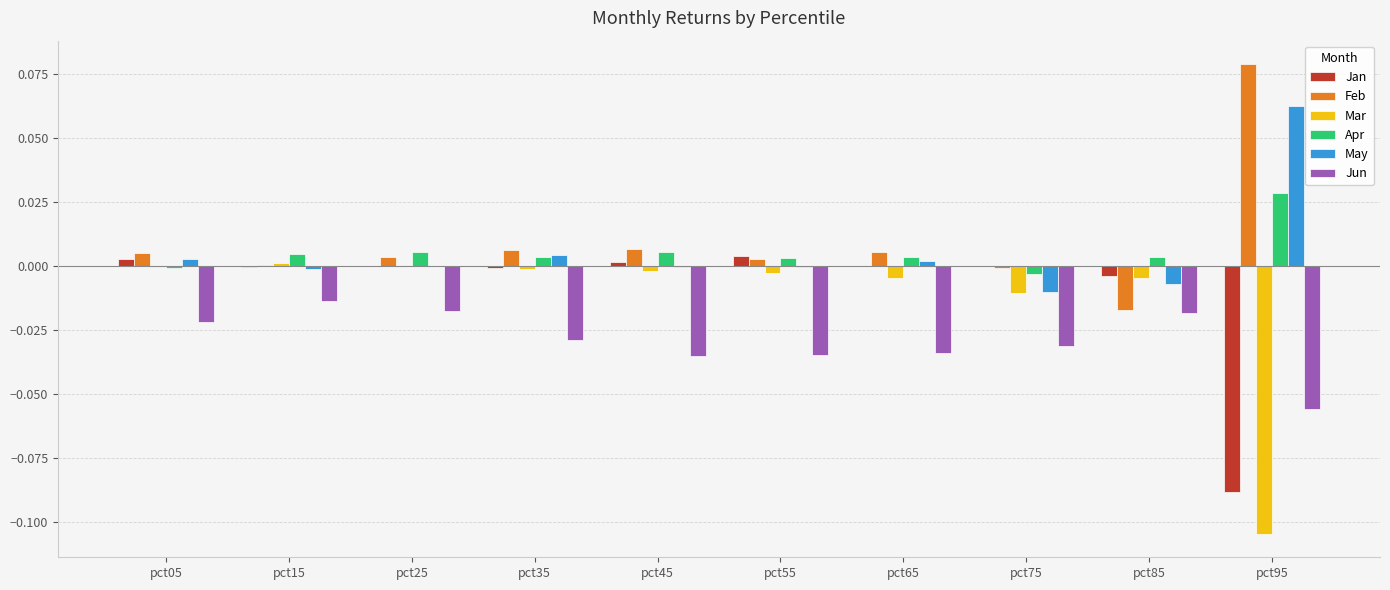

What is the sum of all Jun values?

-0.3